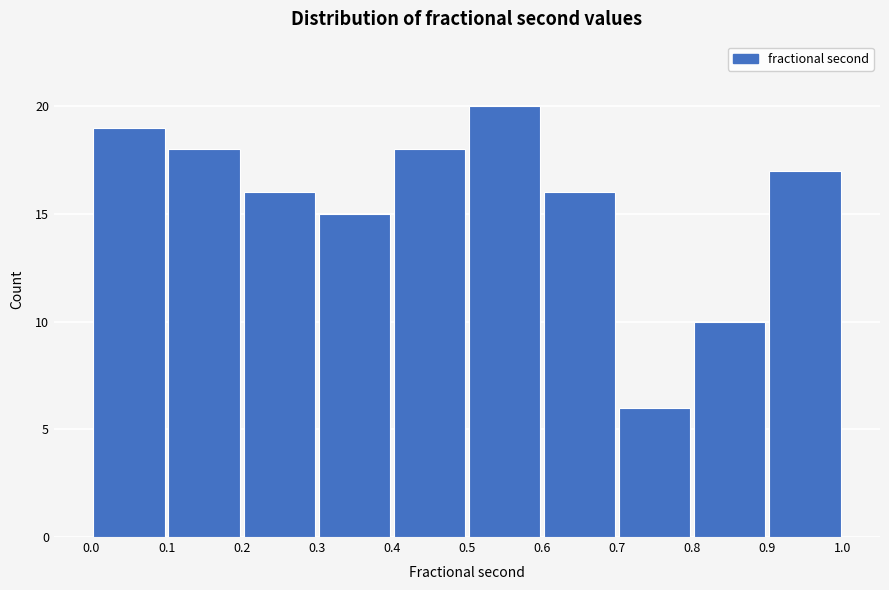

Reading left to right, list every bar in this chart as the range it spans on the x-axis followed by its height. The values are not printed on the chart, so give them approximately, as read against the axis.

0.0 to 0.1: 19
0.1 to 0.2: 18
0.2 to 0.3: 16
0.3 to 0.4: 15
0.4 to 0.5: 18
0.5 to 0.6: 20
0.6 to 0.7: 16
0.7 to 0.8: 6
0.8 to 0.9: 10
0.9 to 1.0: 17